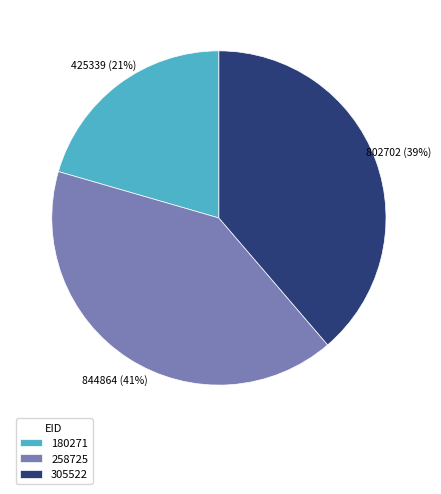

Does 180271 represent more than half of the total?

No